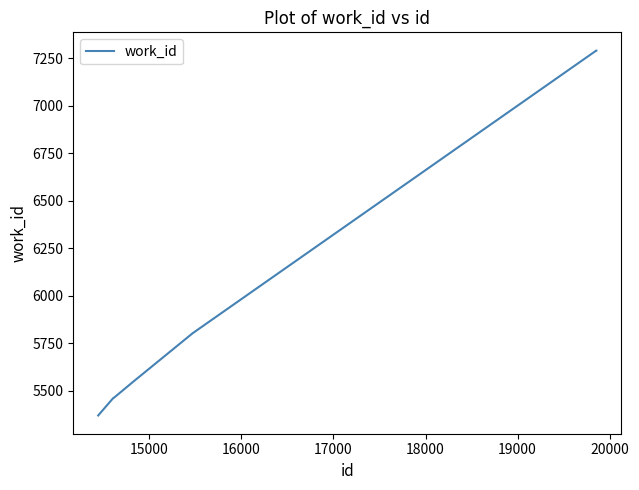

What is the minimum value shown in the chart?

5370